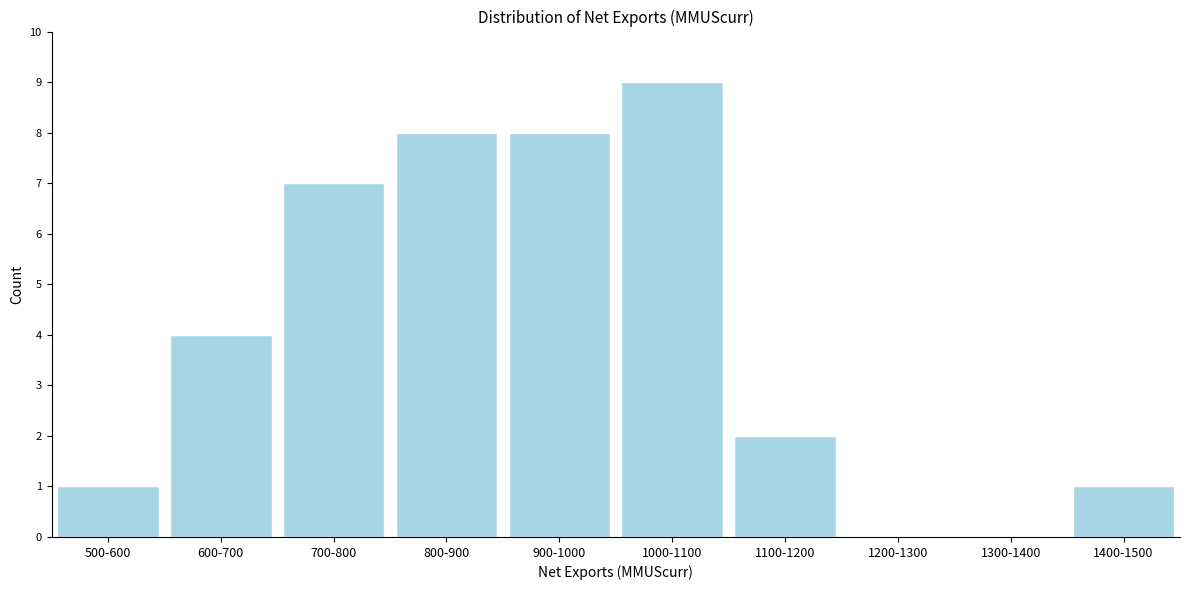

Reading right to left, what are all the values shown in this chart?

1400-1500=1	1300-1400=0	1200-1300=0	1100-1200=2	1000-1100=9	900-1000=8	800-900=8	700-800=7	600-700=4	500-600=1